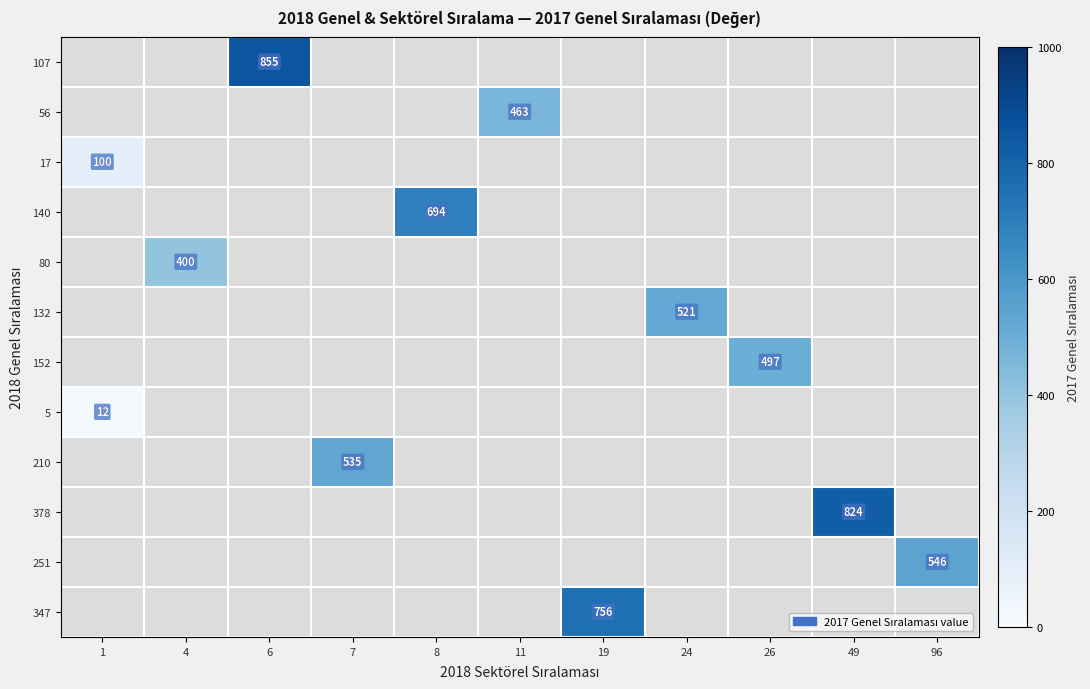

What is the minimum value shown in the chart?

12.0